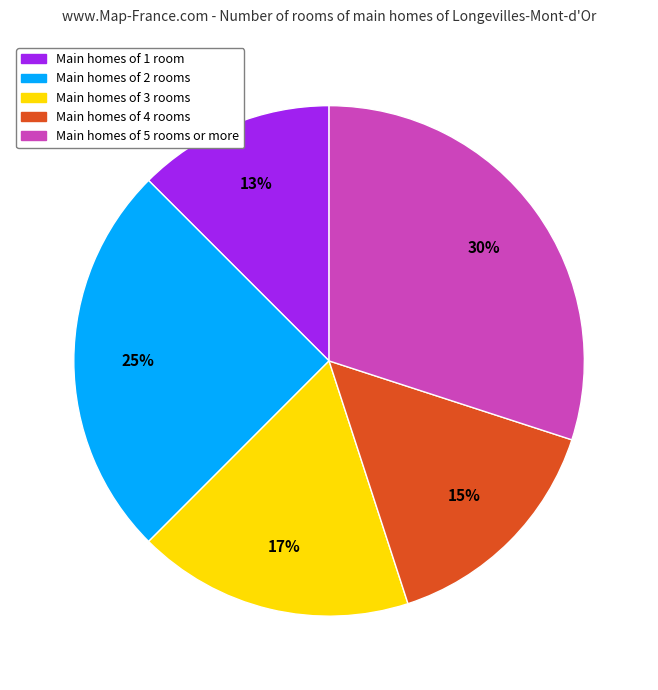

Count the number of slices in the pie.

5